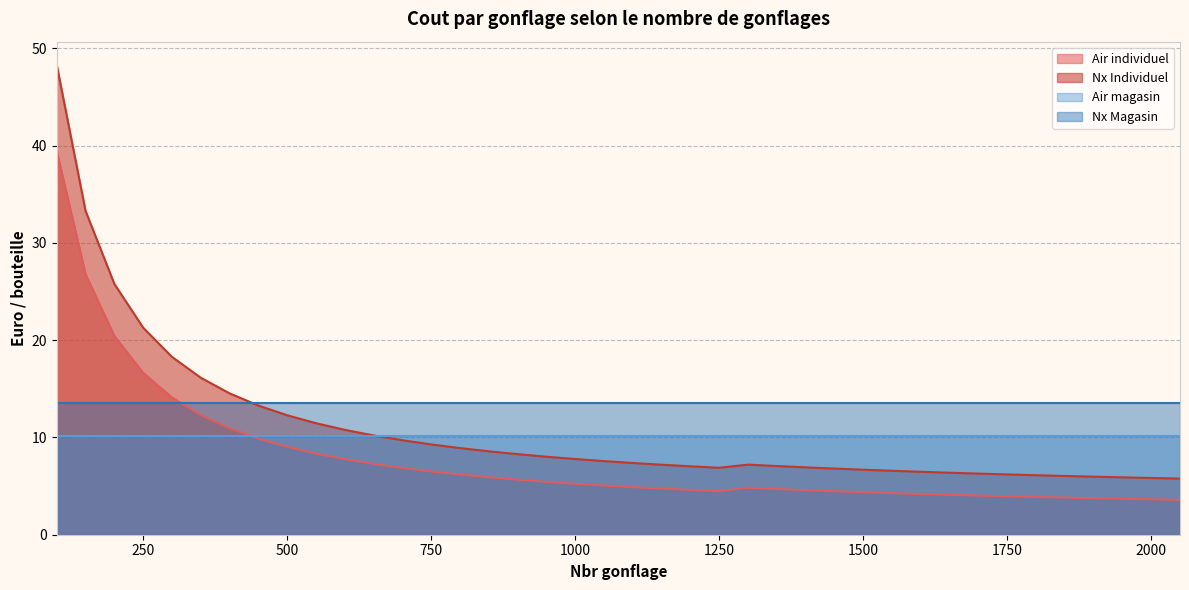

At which label is Air individuel closest to 21?

200